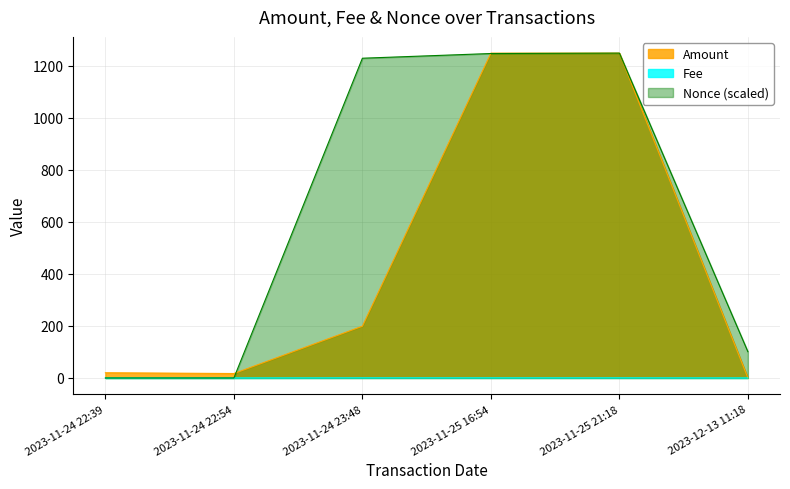

Does the chart have visible grid lines?

Yes